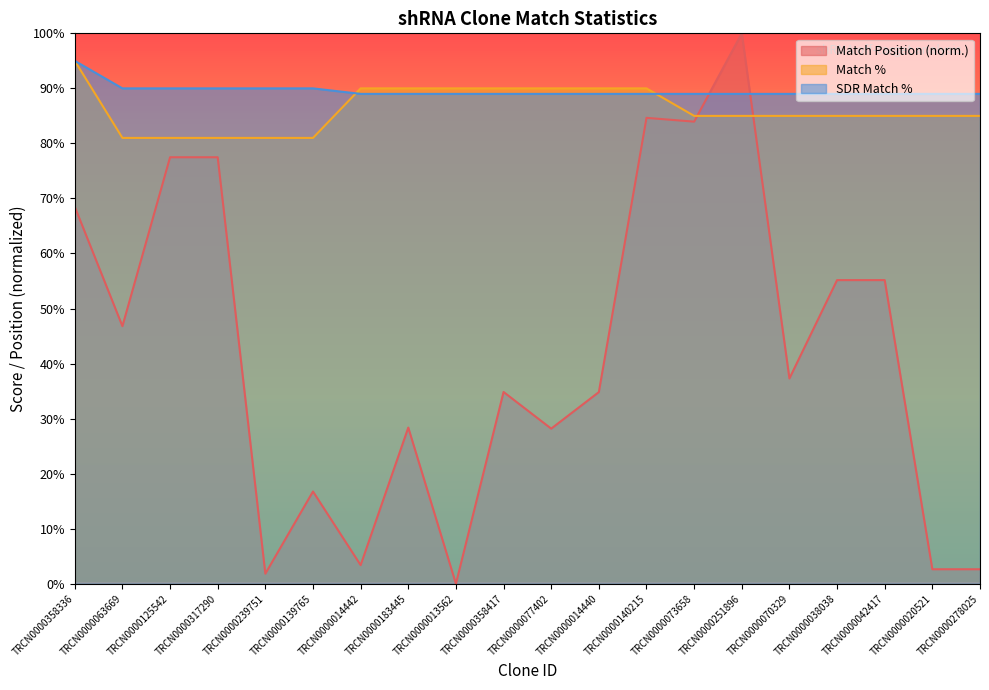

True or false: Match Position and Match % intersect in this chart.

True